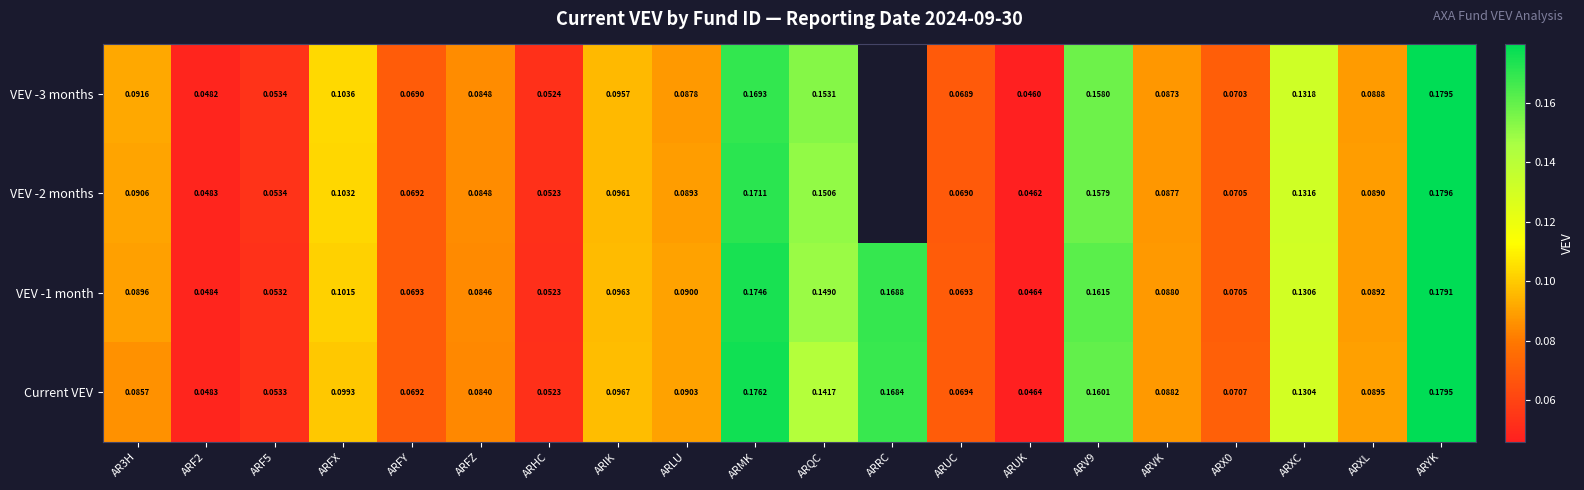

Between ARMK and ARV9, which series saw the biggest shift?

Current VEV